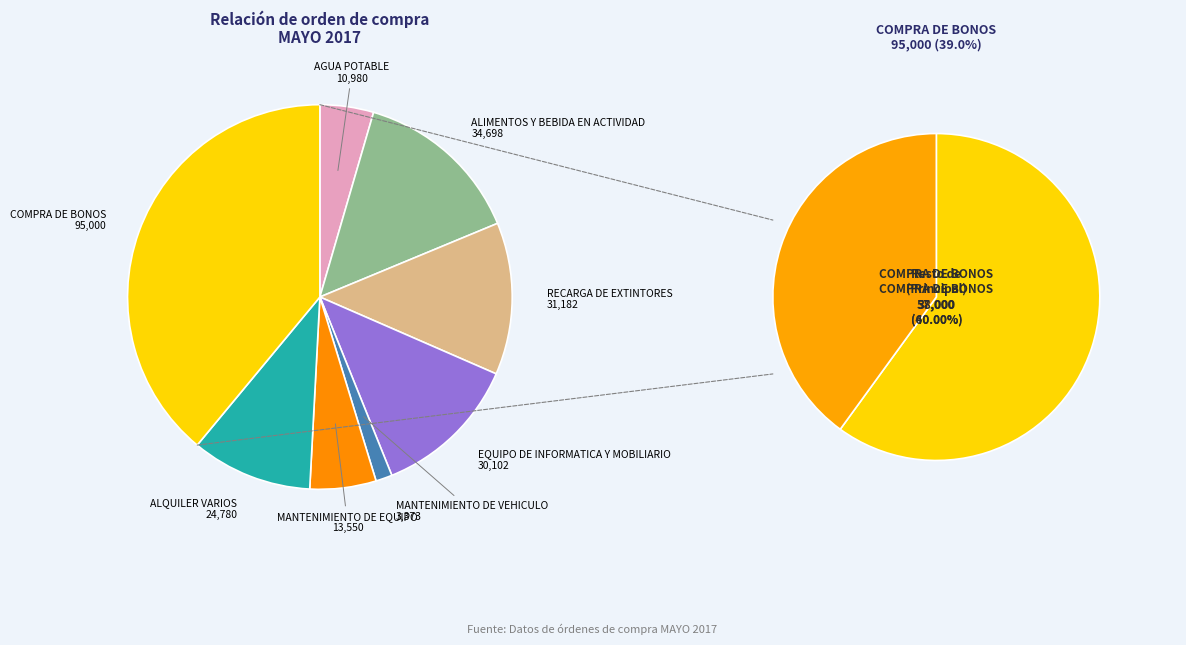

What percentage do ALIMENTOS Y BEBIDA EN ACTIVIDAD and AGUA POTABLE together represent?

18.7%